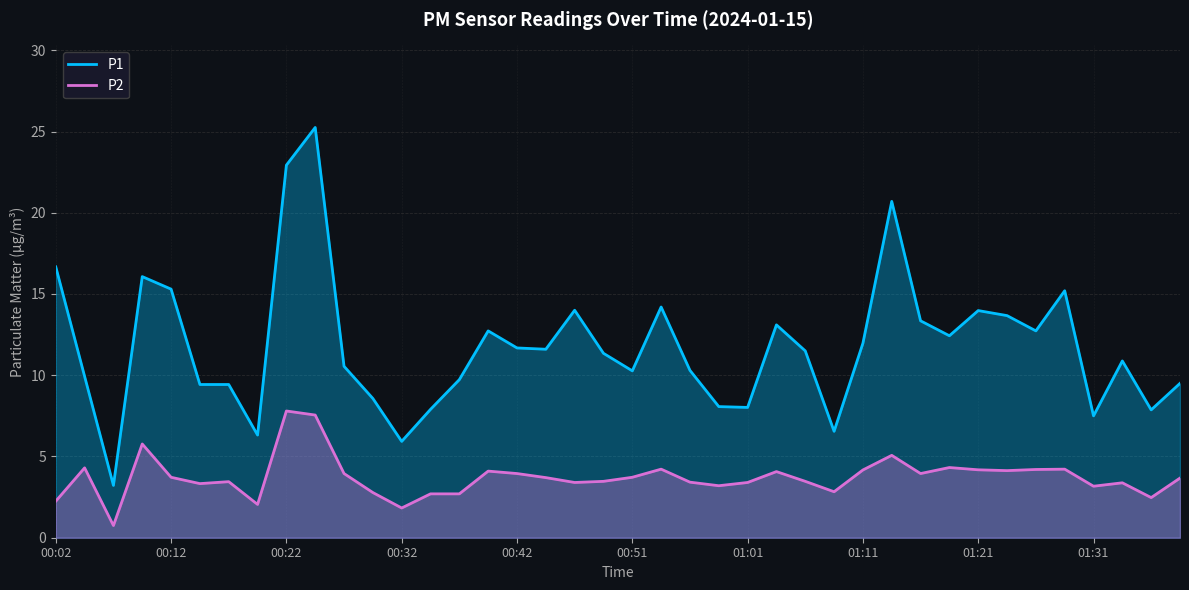

Read the P1 value at 00:12.

15.3